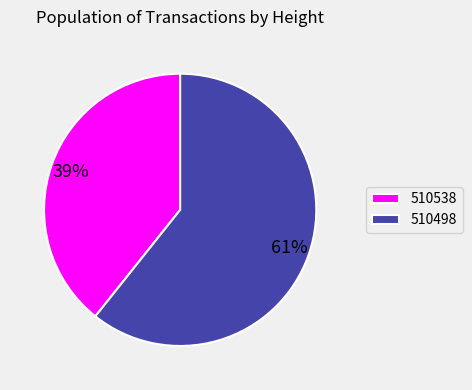

To the nearest percent, what is the average slice percentage?

50%